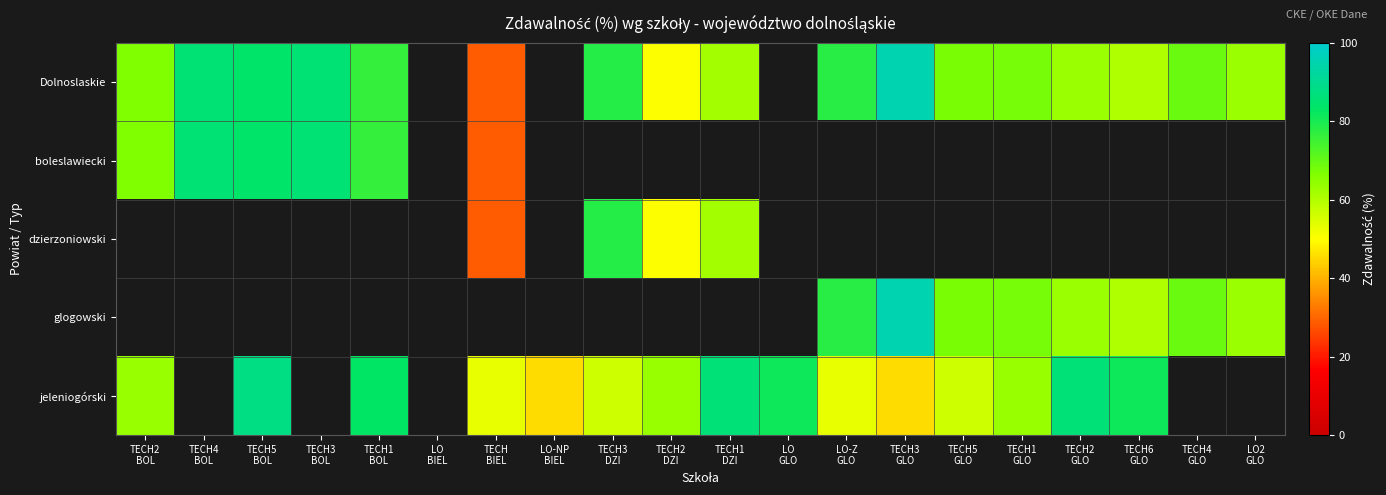

How many values in boleslawiecki are above zero?

6